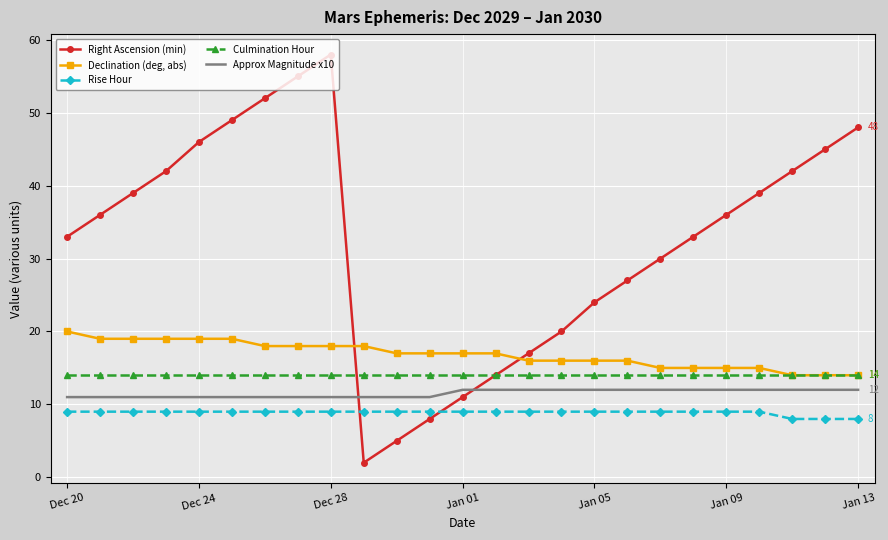

Which series has the widest spread of values?

Right Ascension (min)